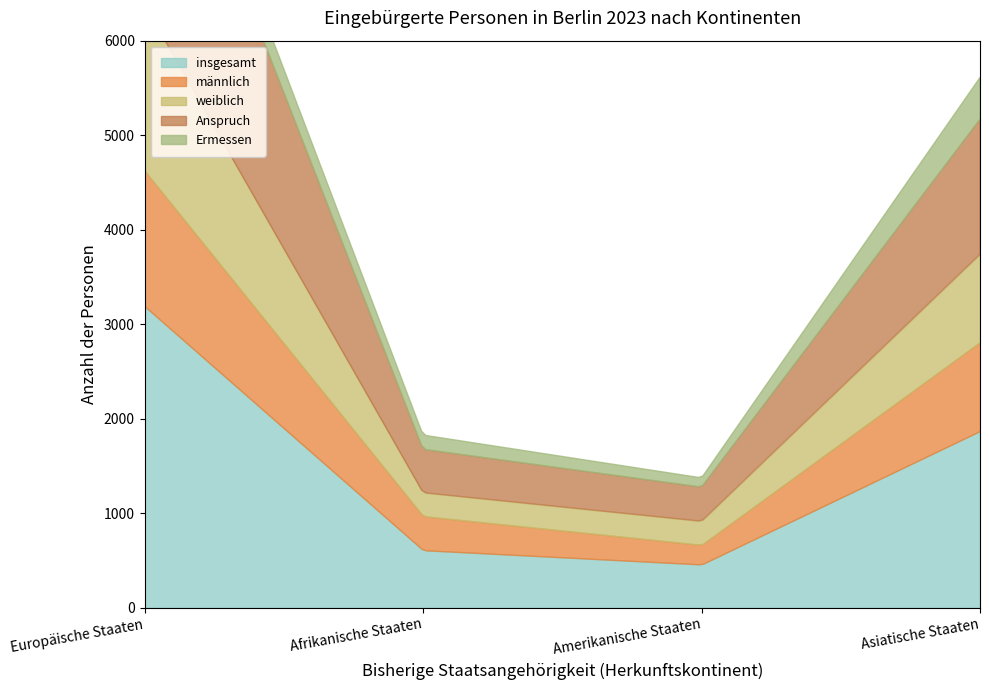

True or false: Anspruch and männlich intersect in this chart.

False